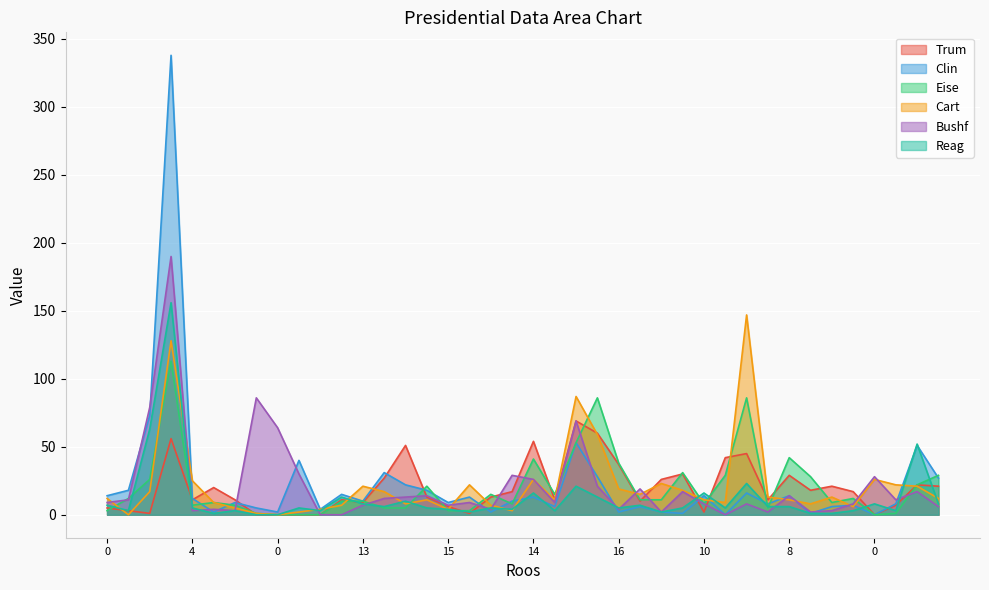

True or false: Reag and Cart cross at least once.

True